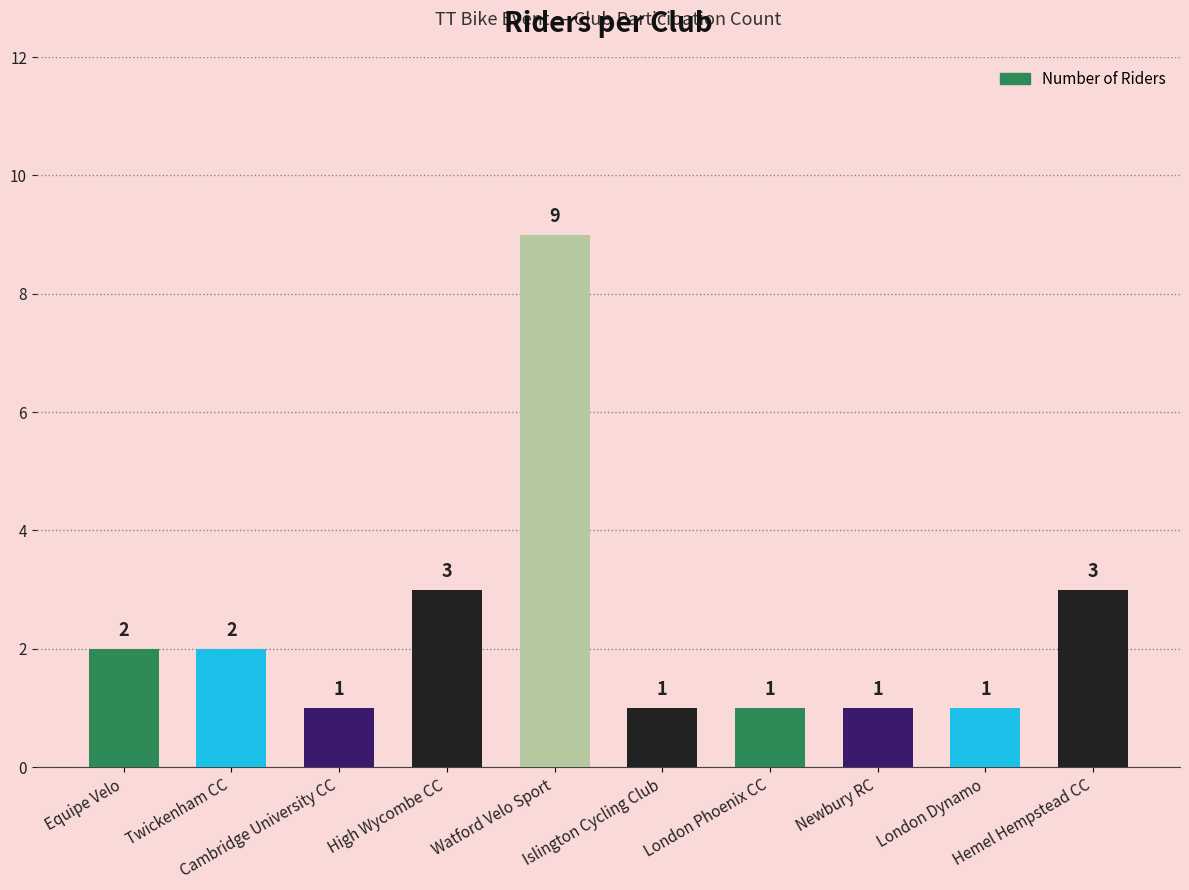

Reading left to right, what are all the values shown in this chart?

Equipe Velo=2	Twickenham CC=2	Cambridge University CC=1	High Wycombe CC=3	Watford Velo Sport=9	Islington Cycling Club=1	London Phoenix CC=1	Newbury RC=1	London Dynamo=1	Hemel Hempstead CC=3